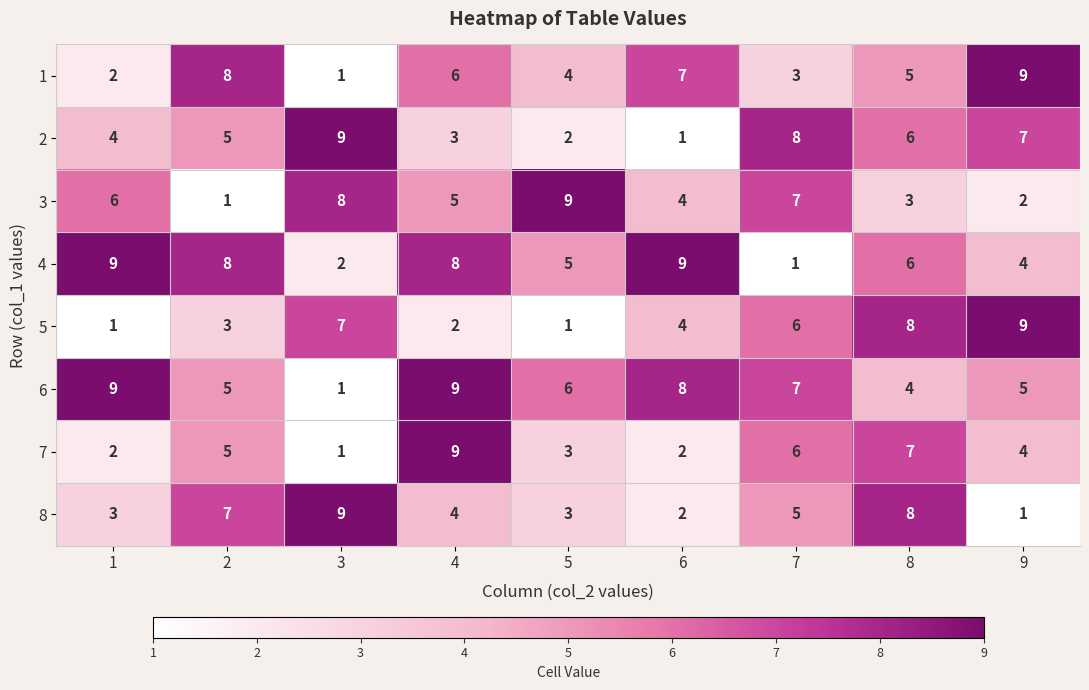

What is the sum of all 7 values?

39